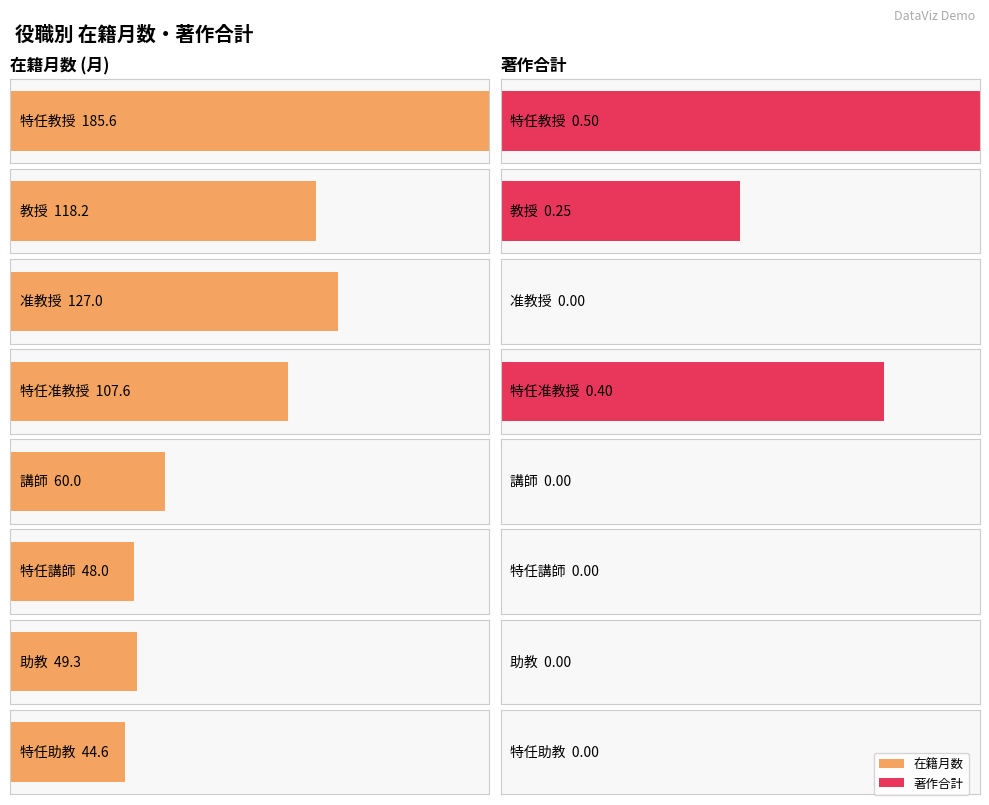

What is the label of the 4th bar from the left?

特任准教授